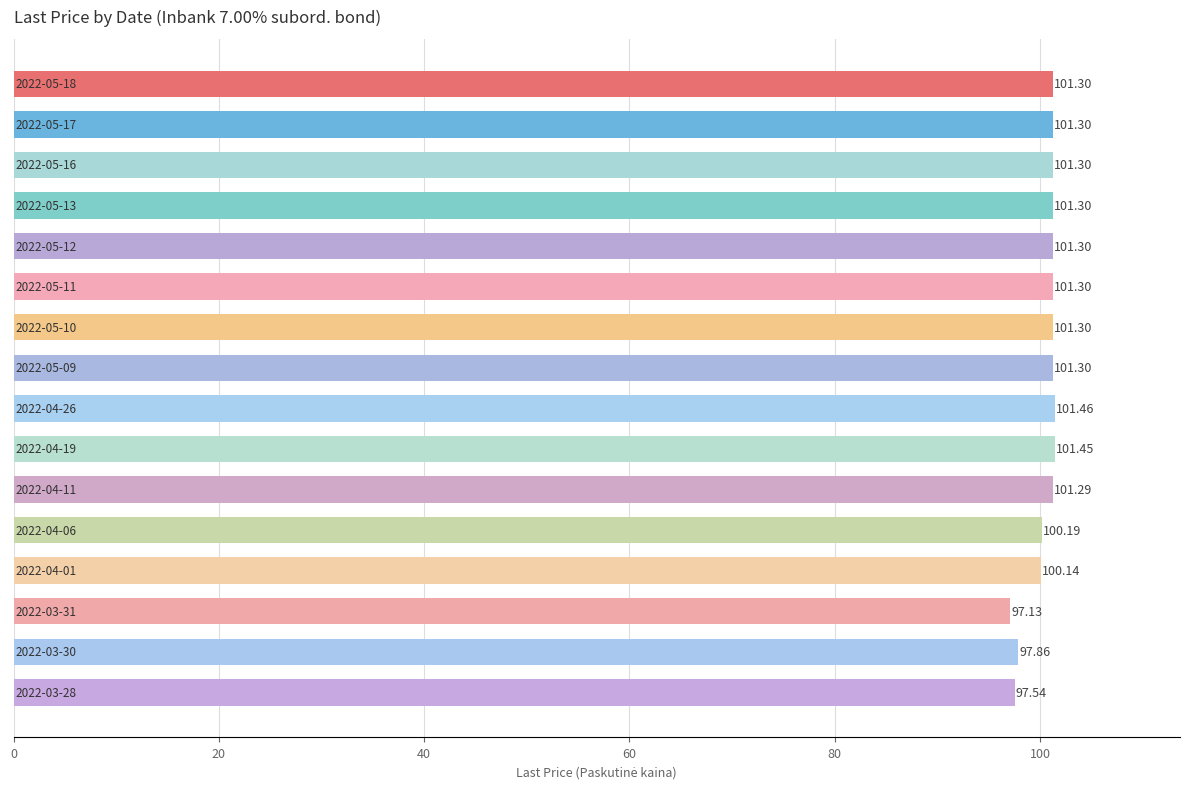

What is the difference between the second highest and minimum values?

4.3